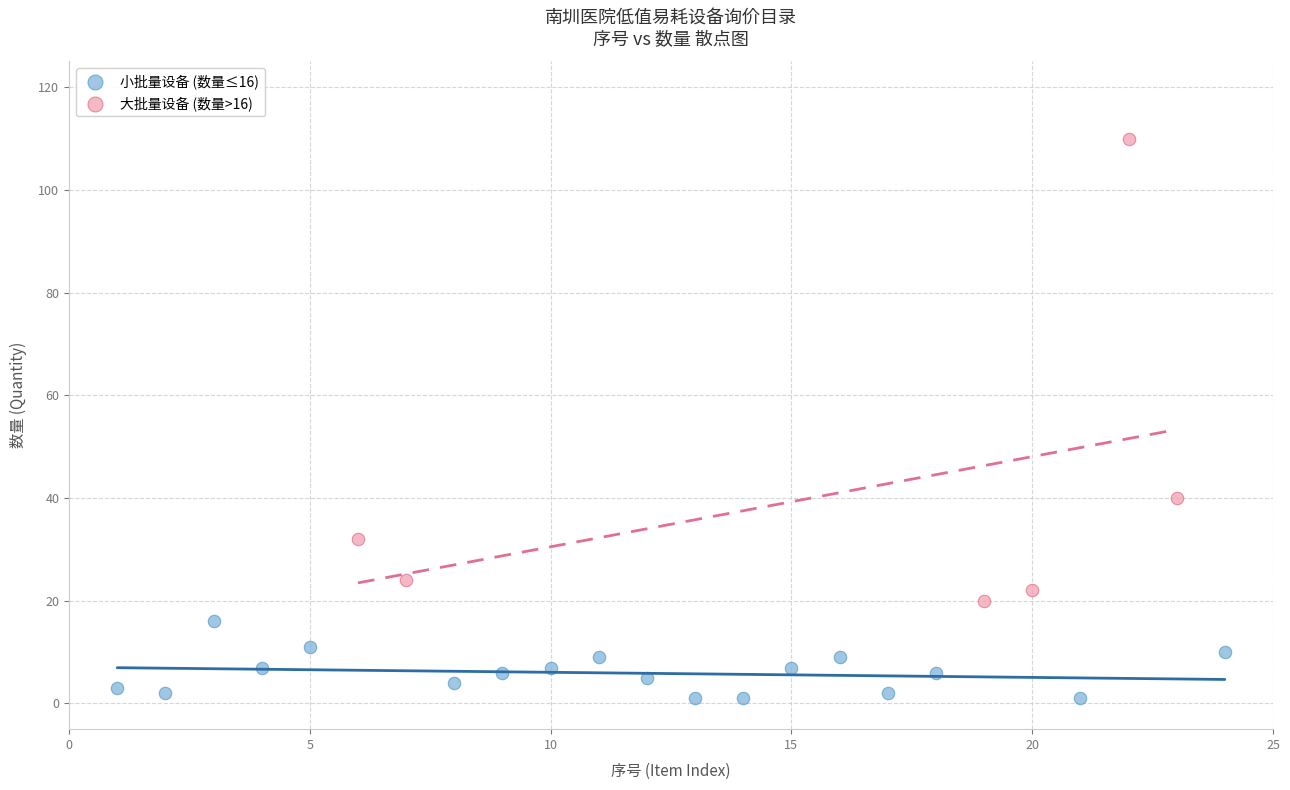

Which series reaches the minimum Y coordinate?

小批量设备 (数量≤16)